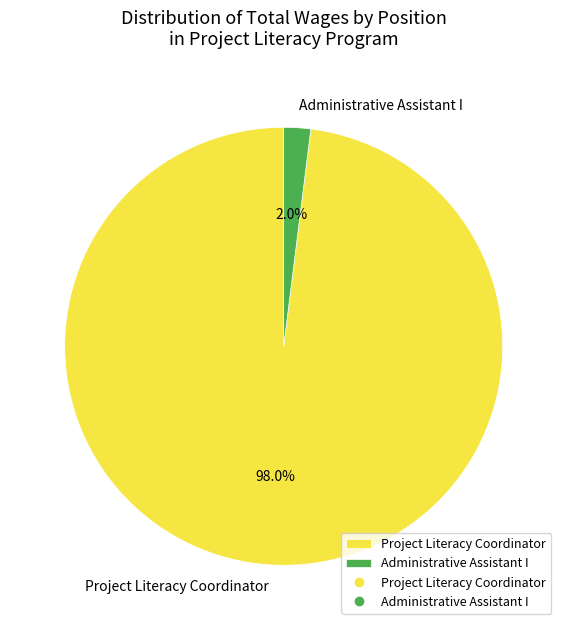

Which has a higher value, Administrative Assistant I or Project Literacy Coordinator?

Project Literacy Coordinator